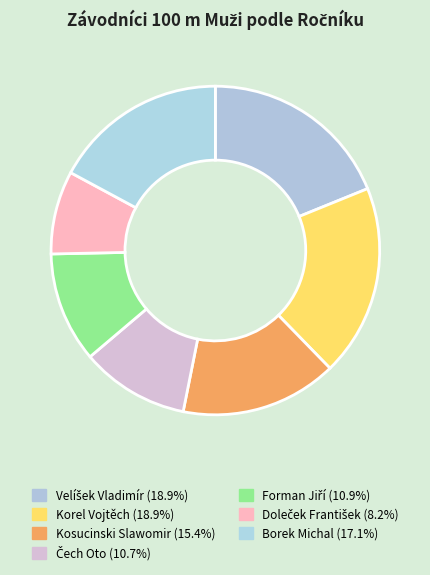

Count the number of slices in the pie.

7